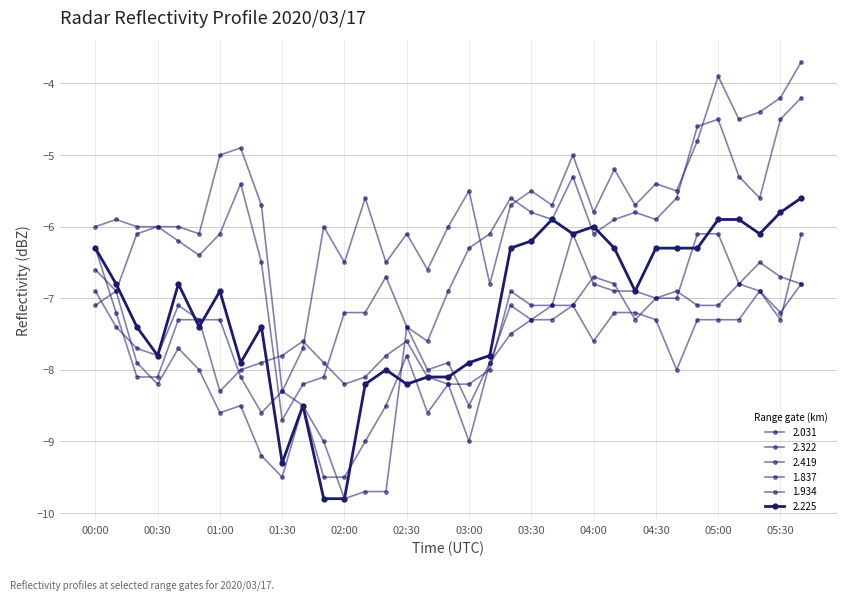

How many series are shown in this chart?

6